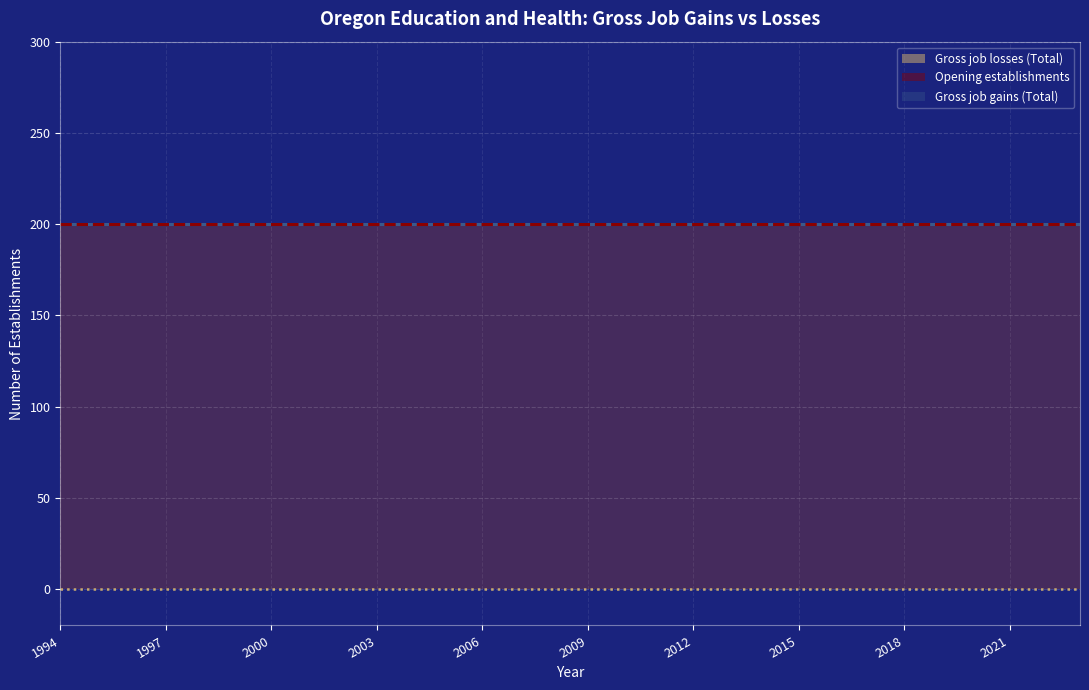

Which series has the widest spread of values?

Gross job gains (Total)